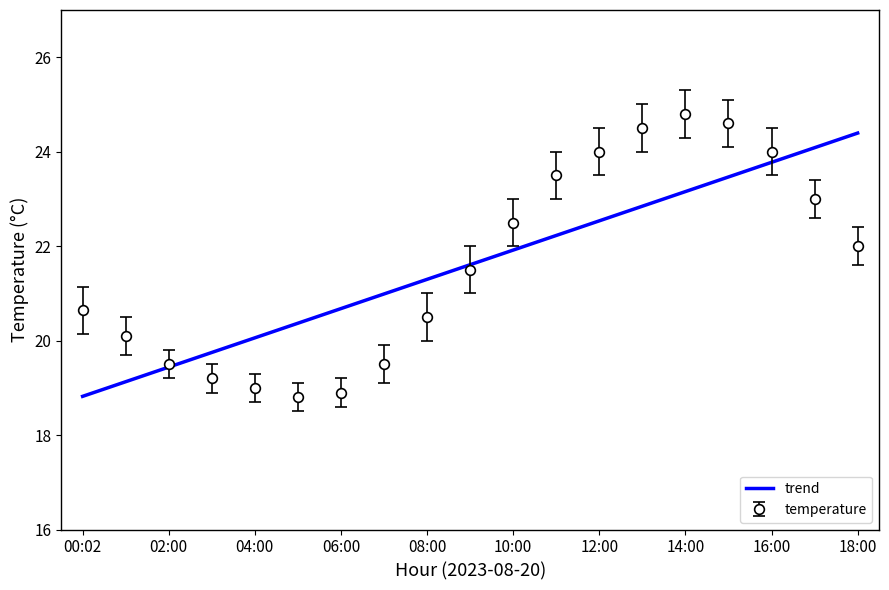

What is the highest value of the trend series?

24.4